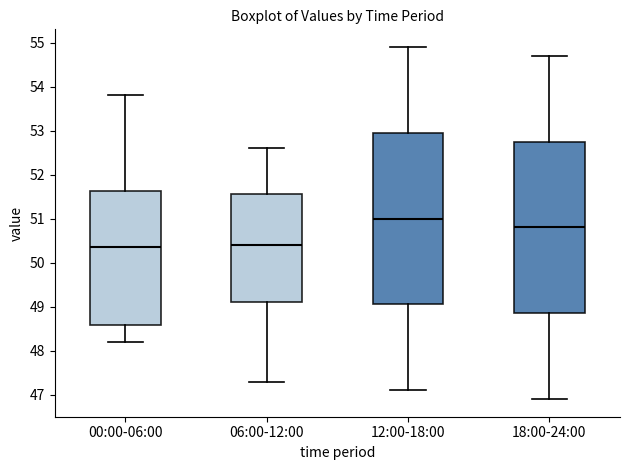

Where does the upper whisker of the box for 18:00-24:00 end on the y-axis? The values are not printed on the chart, so give them approximately, as read against the axis.

54.7